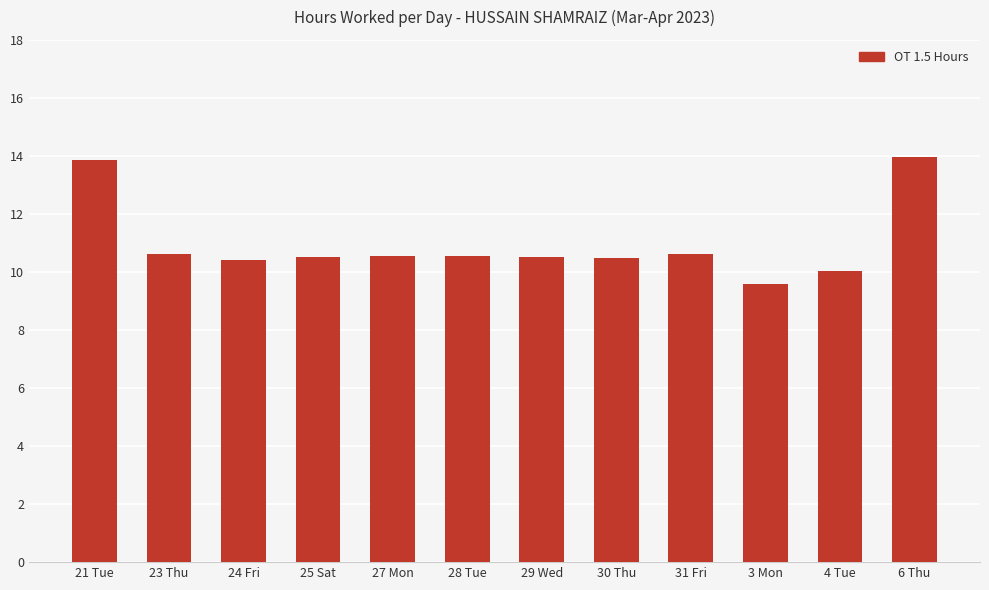

What is the change in value from 21 Tue to 23 Thu?

-3.2